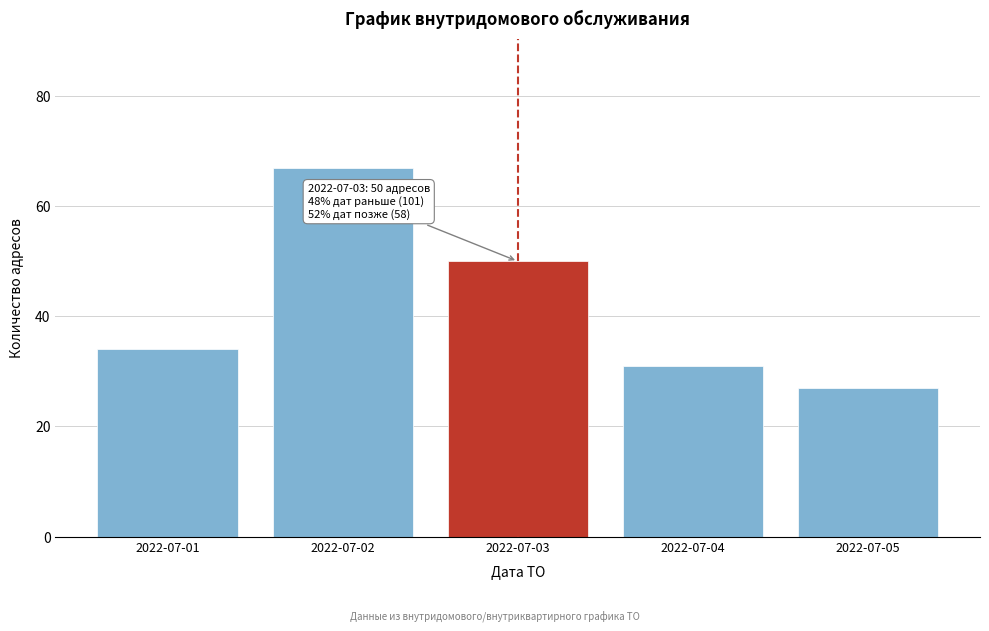

Reading left to right, transcribe all the data shown in this chart.

2022-07-01=34	2022-07-02=67	2022-07-03=50	2022-07-04=31	2022-07-05=27